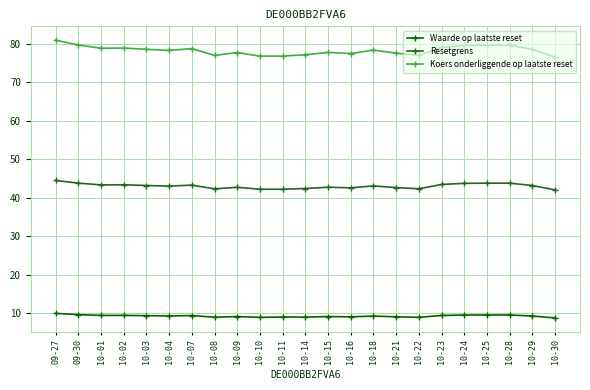

What are all the series names shown in the legend?

Waarde op laatste reset, Resetgrens, Koers onderliggende op laatste reset